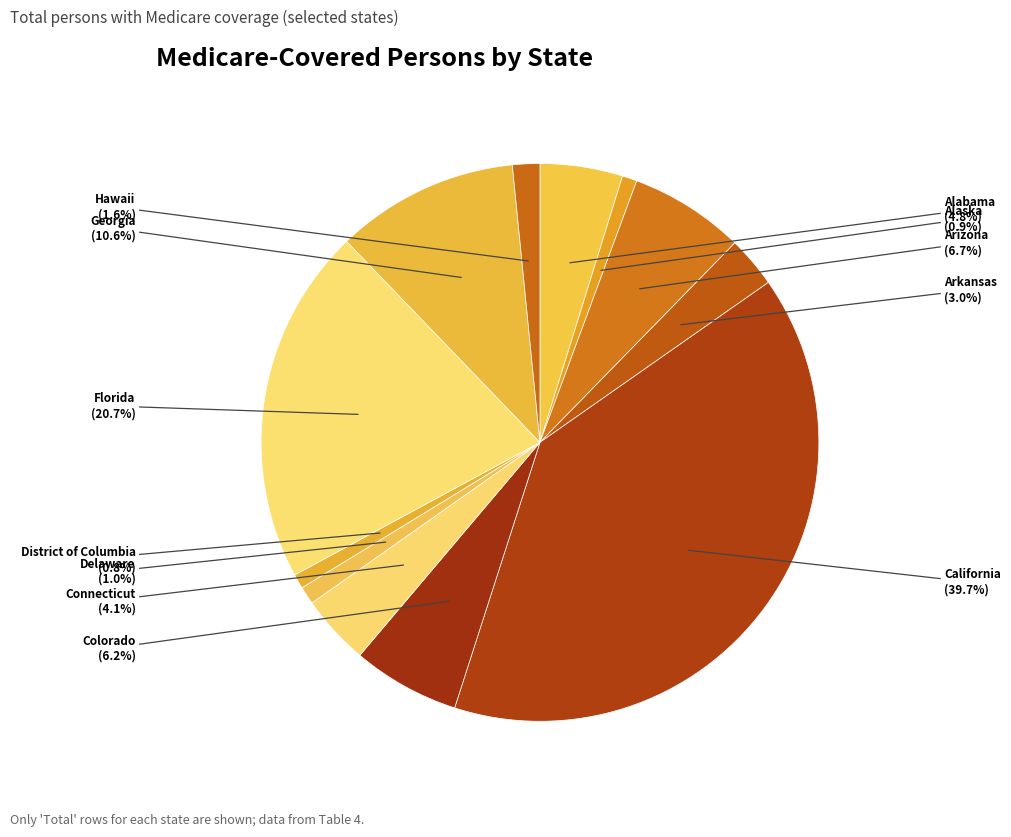

True or false: Florida accounts for 10% of the total.

False